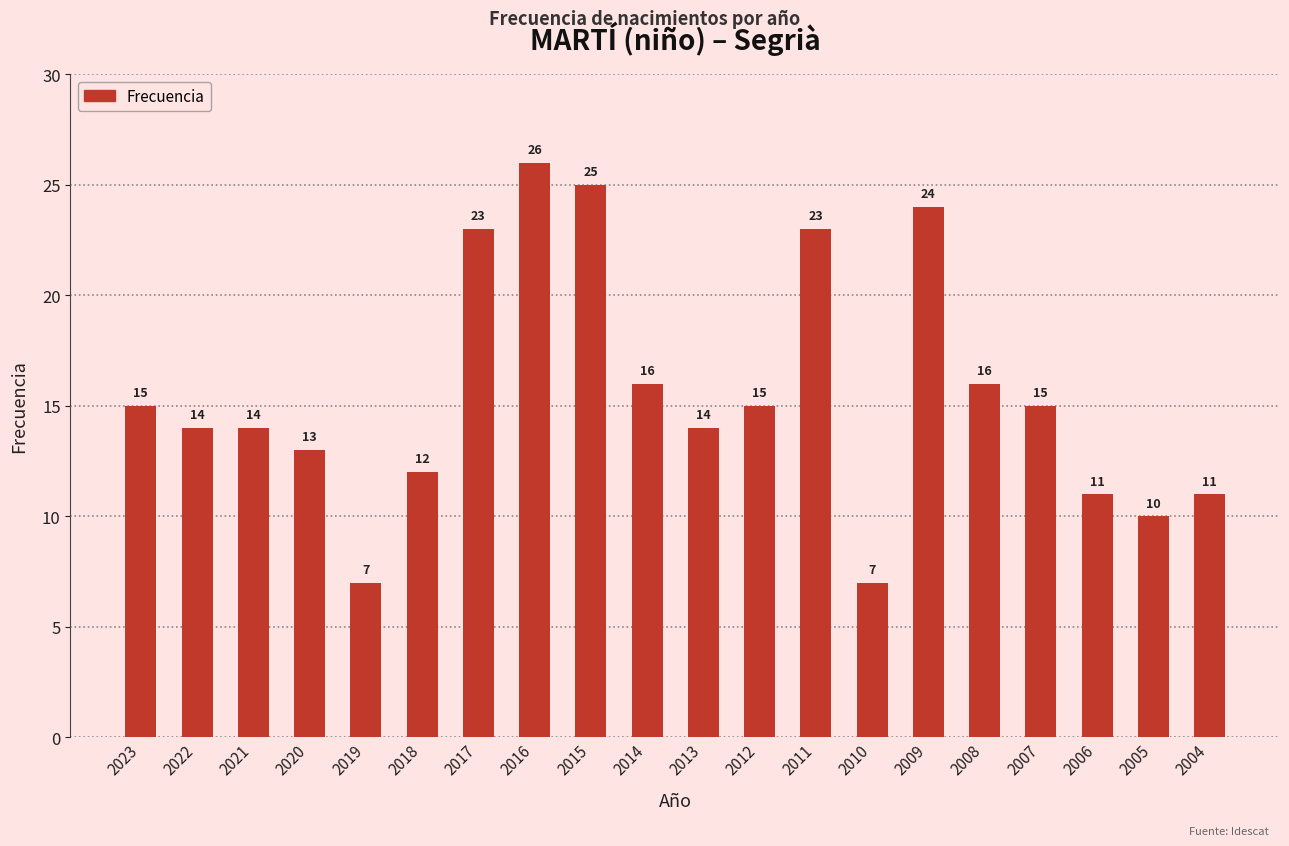

What value does the data have at 2015, to the nearest 5?

25